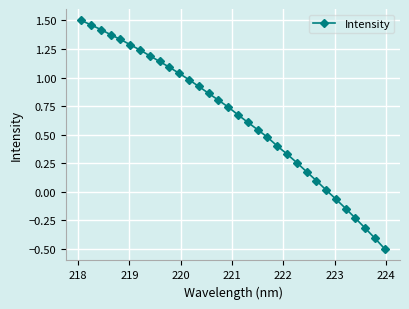

What is the value of the 30th point from the left?

-0.3